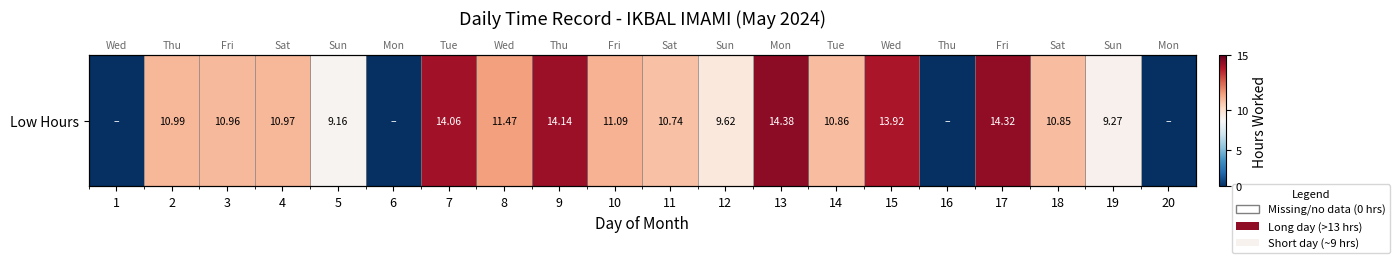

Which label corresponds to the smallest value in the chart?

1